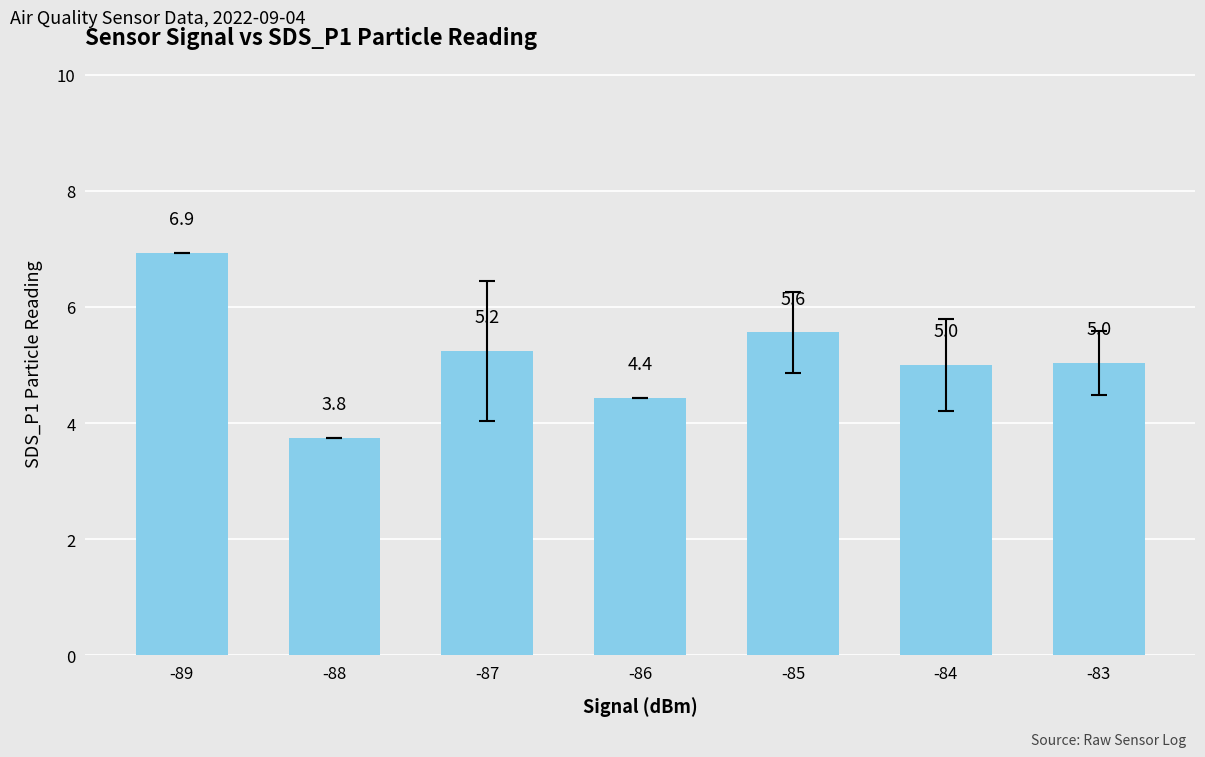

Does the chart contain any negative values?

No